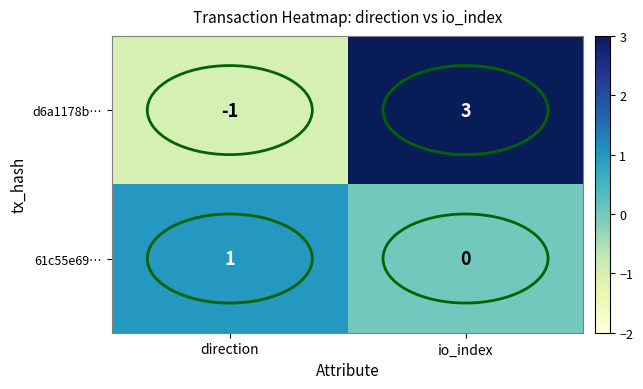

List the series in order of their peak value, highest first.

d6a1178b…, 61c55e69…